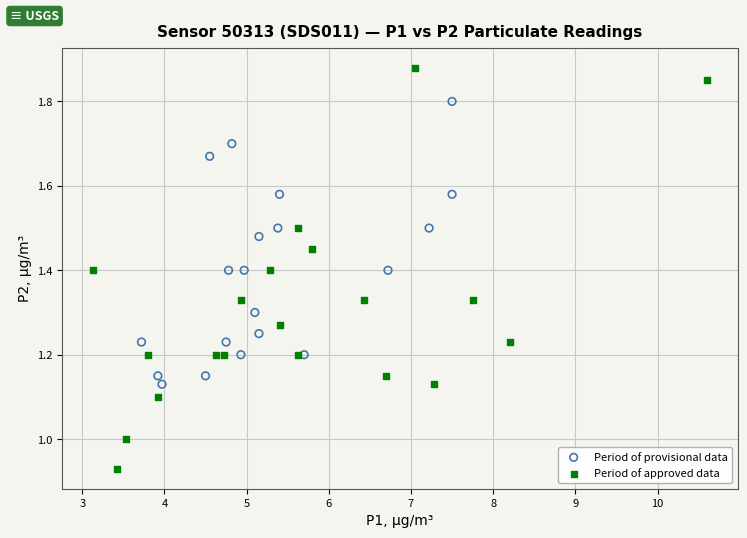

What are all the series names shown in the legend?

Period of provisional data, Period of approved data